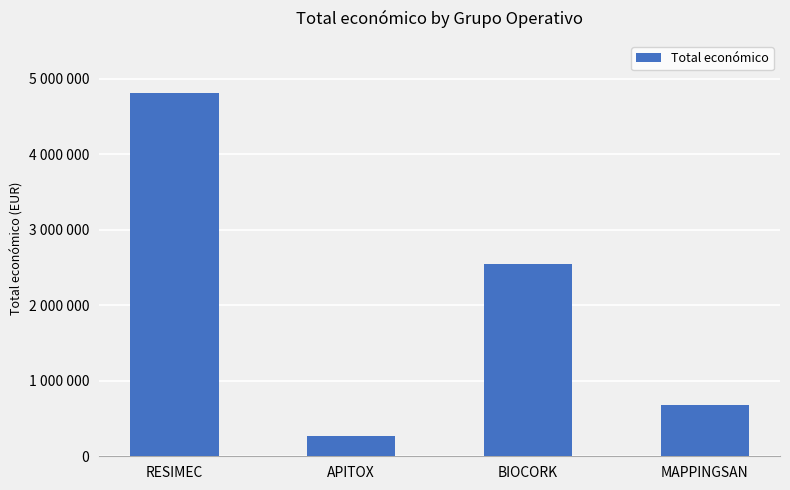

The chart shows a value of 555448 at BIOCORK. True or false?

False